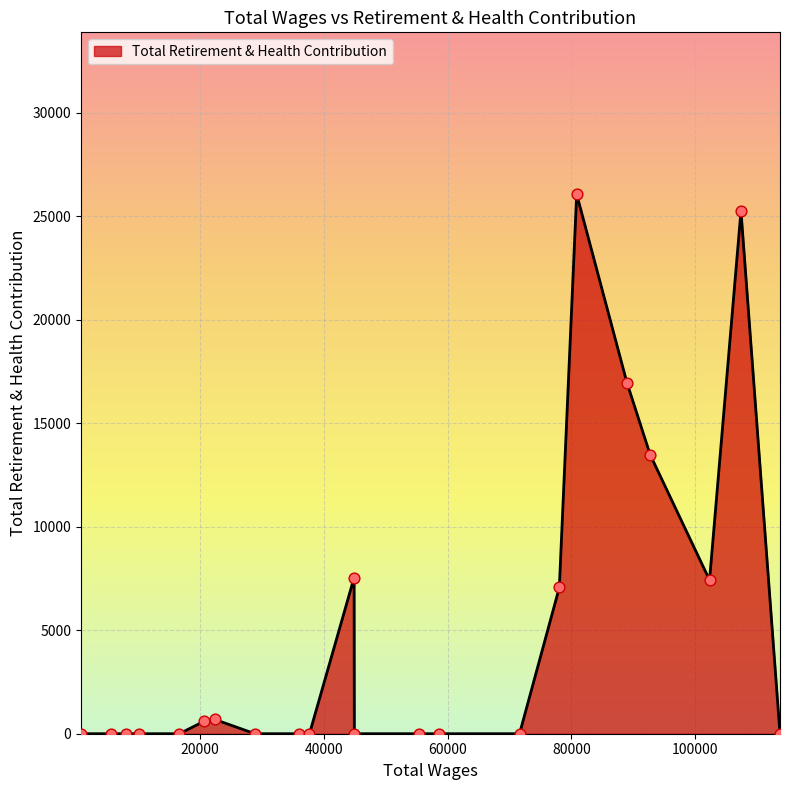

What is the difference between the maximum and minimum values?

26074